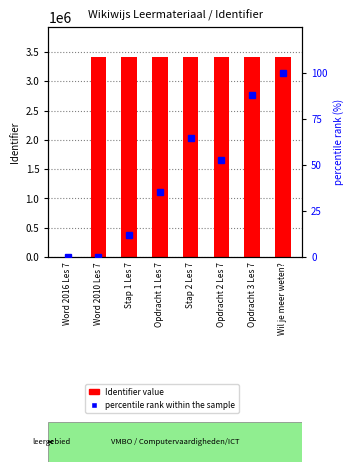

What is the label of the 3rd bar from the left?

Stap 1 Les 7